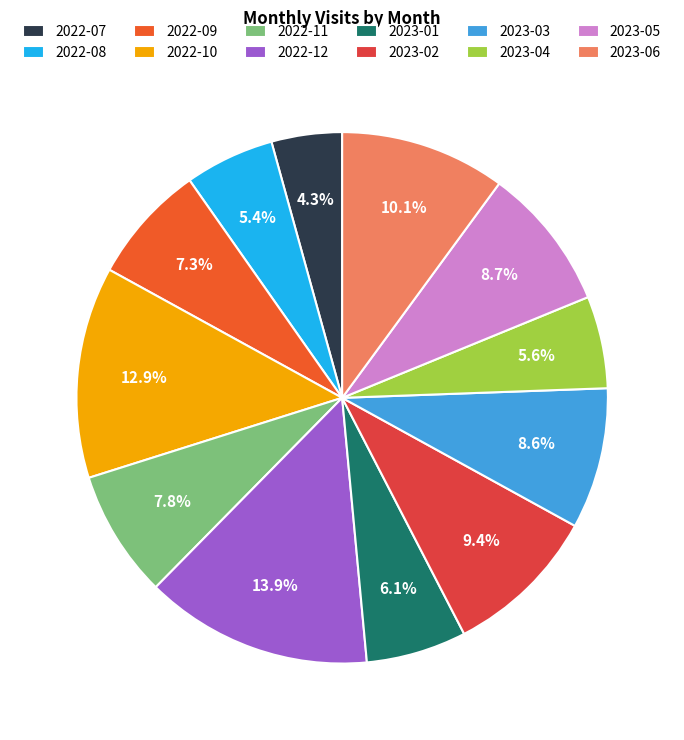

To the nearest percent, what is the average slice percentage?

8%